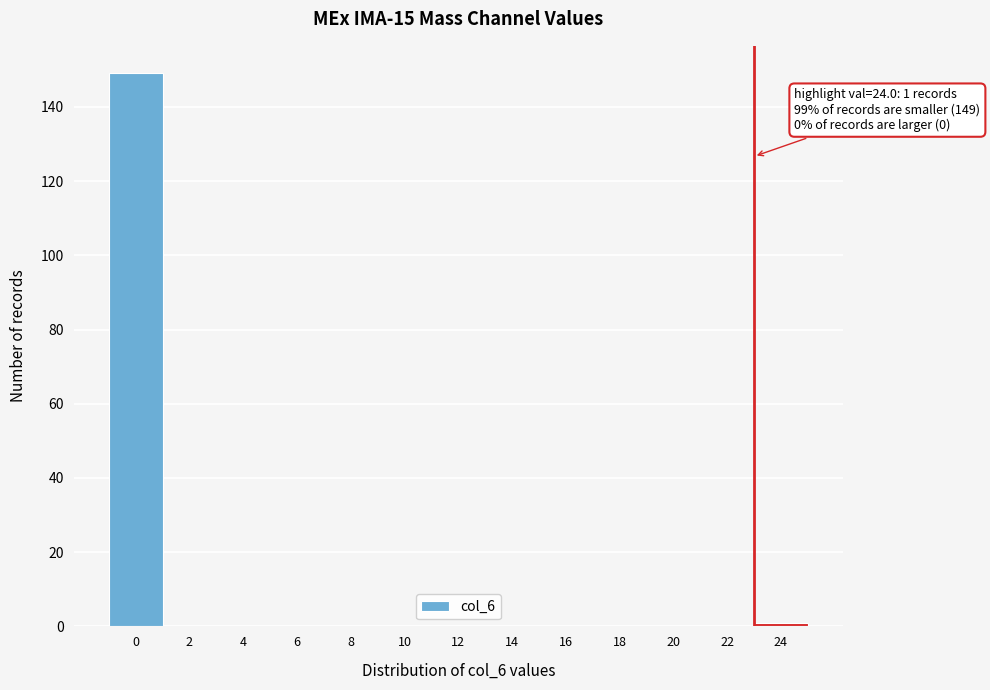

Reading left to right, list all the values displayed in this chart.

0=149	2=0	4=0	6=0	8=0	10=0	12=0	14=0	16=0	18=0	20=0	22=0	24=1